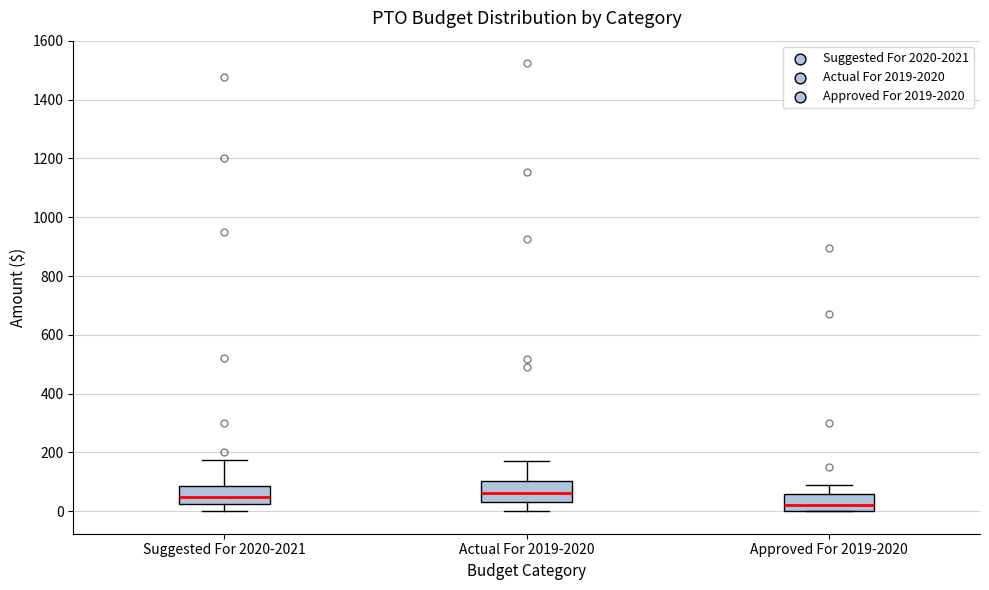

Where is the upper edge of the box for Suggested For 2020-2021 on the y-axis? The values are not printed on the chart, so give them approximately, as read against the axis.

80